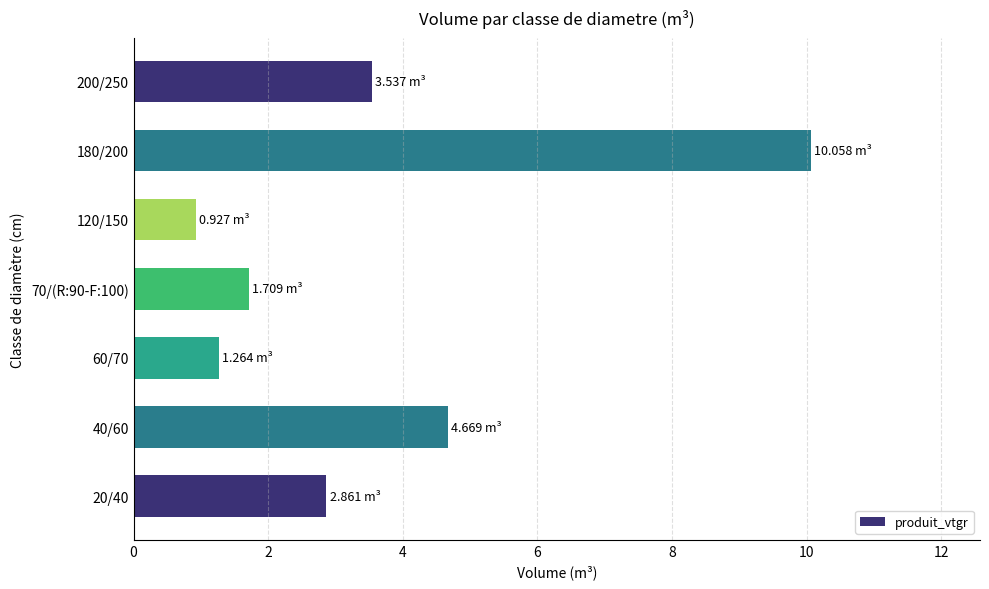

Between 20/40 and 200/250, which is larger?

200/250